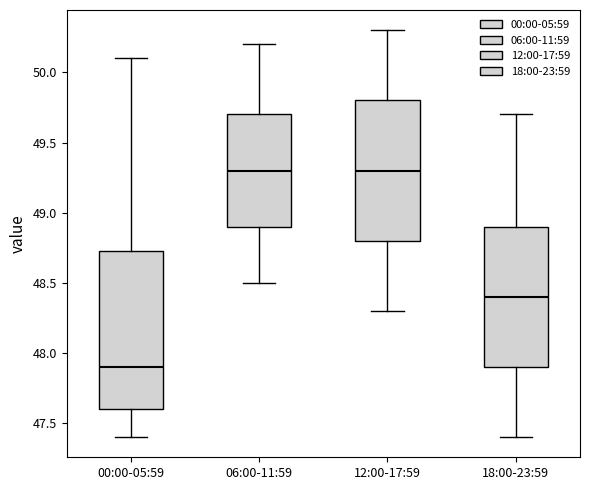

Reading left to right, read every box against the y-axis: the position of its median line, the range the box covers, and the ends of its whiskers. The values are not printed on the chart, so give them approximately, as read against the axis.

00:00-05:59: median 47.90, box 47.60 to 48.75, whiskers 47.40 to 50.10
06:00-11:59: median 49.30, box 48.90 to 49.70, whiskers 48.50 to 50.20
12:00-17:59: median 49.30, box 48.80 to 49.80, whiskers 48.30 to 50.30
18:00-23:59: median 48.40, box 47.90 to 48.90, whiskers 47.40 to 49.70